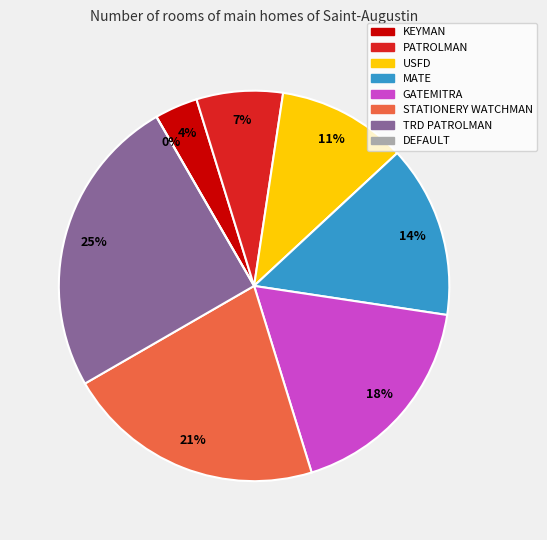

True or false: PATROLMAN accounts for 7% of the total.

True